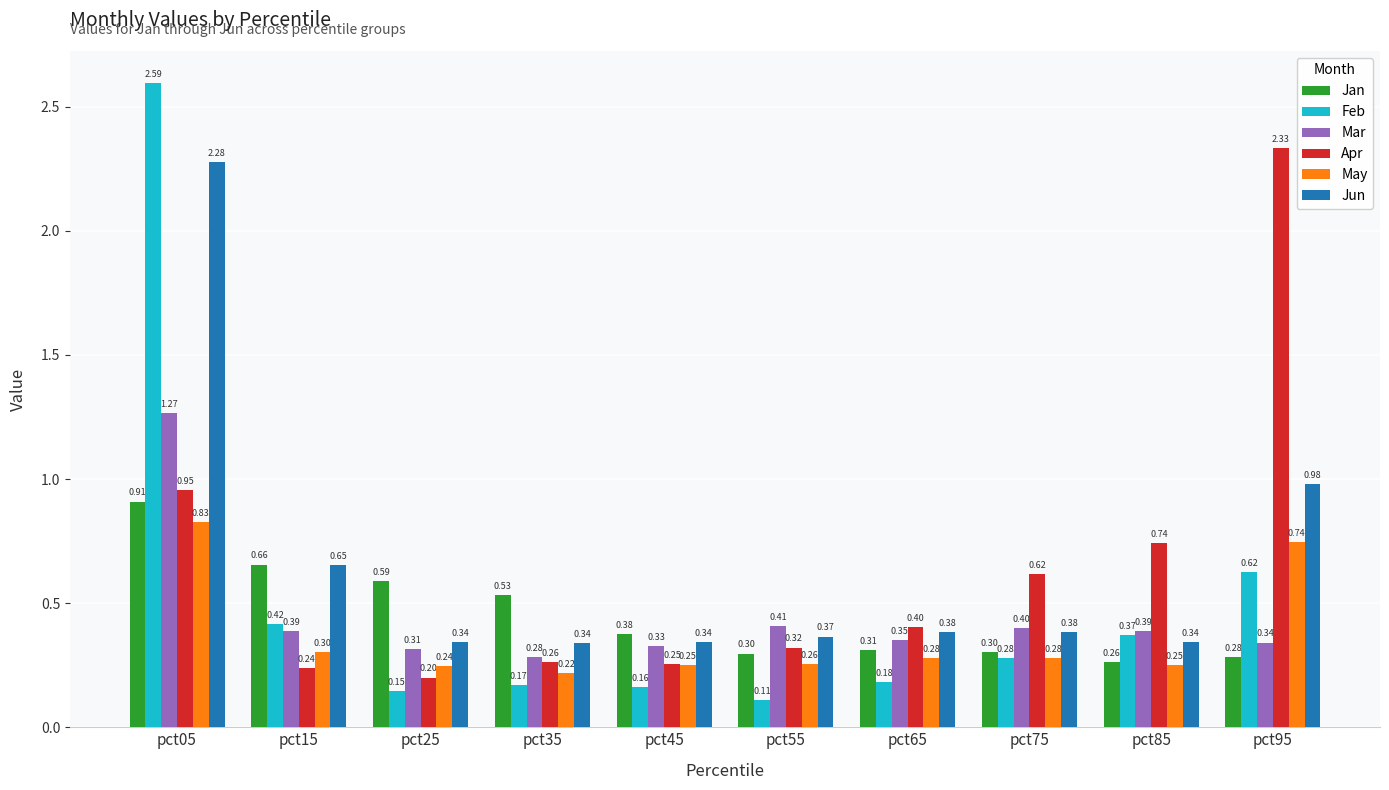

Are the bars grouped side by side (vs. stacked)?

Yes